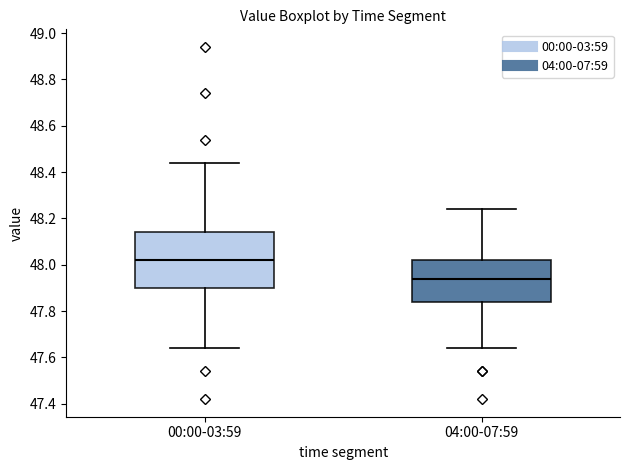

Reading left to right, transcribe this box plot: for each box, give where its median line is, the range the box spans, and where its two whiskers end, as read against the y-axis. The values are not printed on the chart, so give them approximately, as read against the axis.

00:00-03:59: median 48.02, box 47.90 to 48.14, whiskers 47.64 to 48.44
04:00-07:59: median 47.94, box 47.84 to 48.02, whiskers 47.64 to 48.24